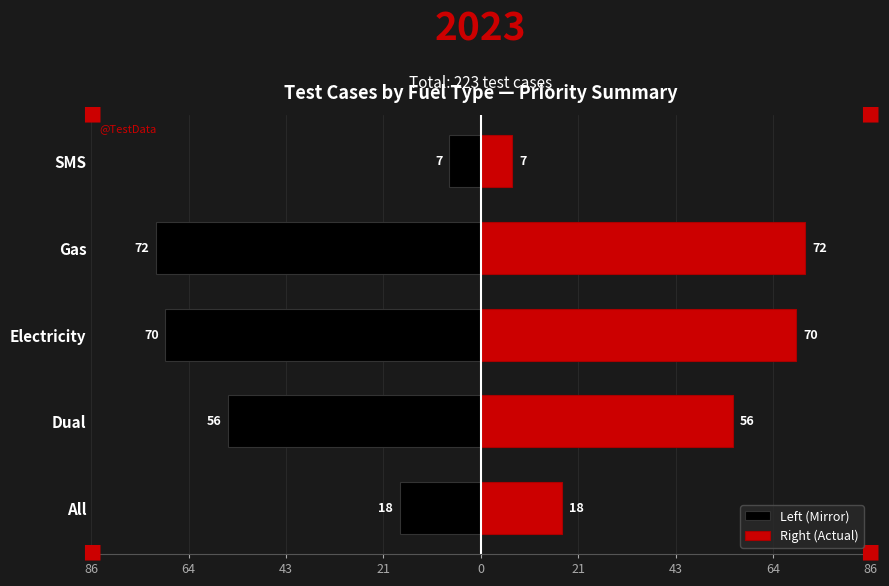

What is the value of the Right (Actual) bar at the 3rd from the left?

70